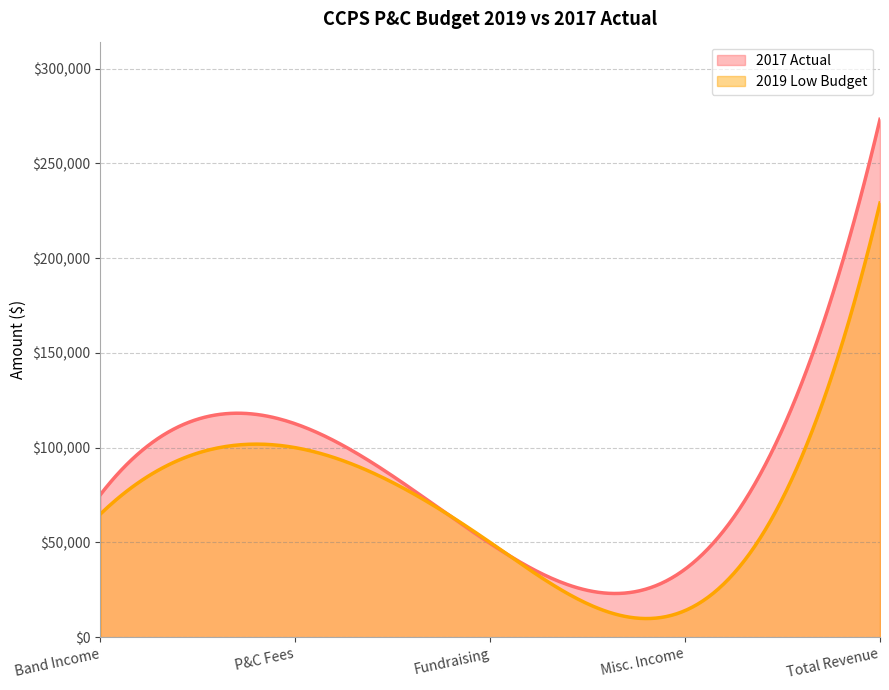

Which series has the largest total across all categories?

2017 Actual